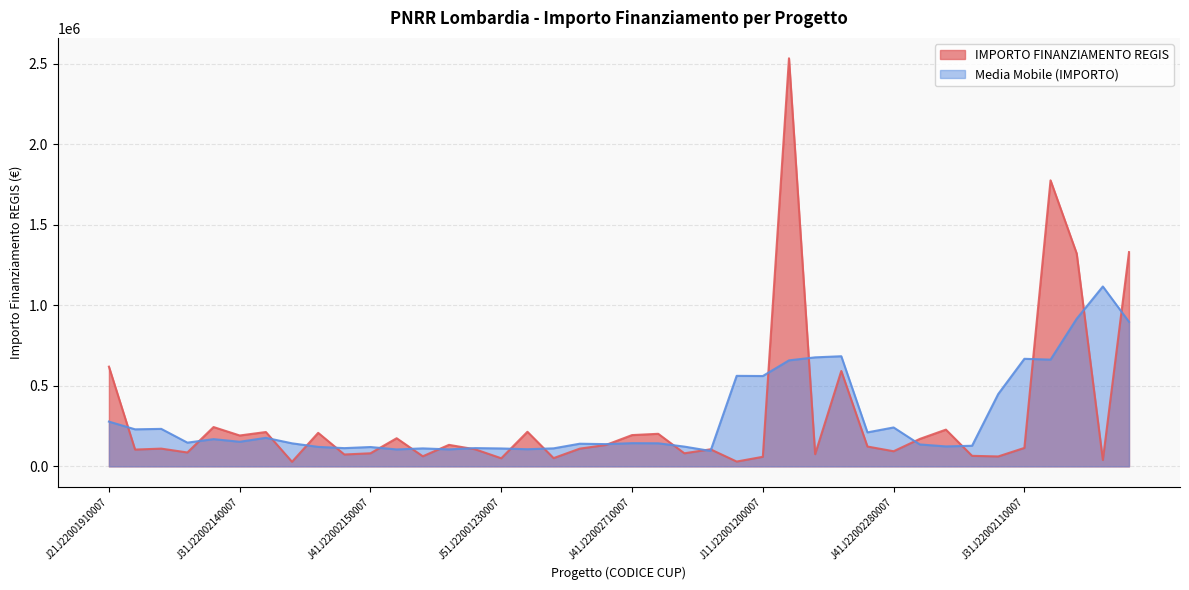

What is the label of the 3rd point from the left?

J91J22001170007